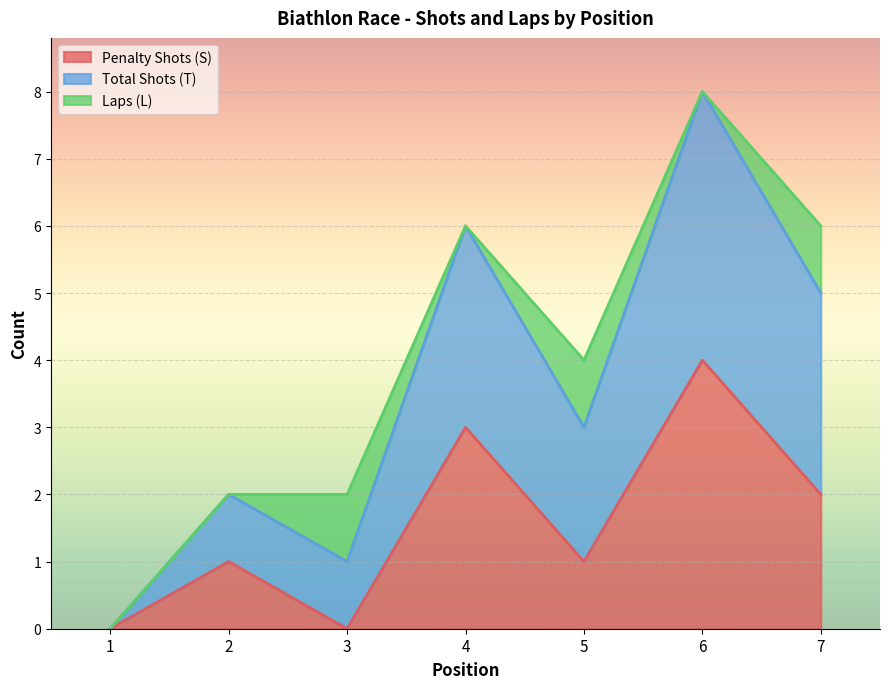

The Total Shots (T) series shows 5 at 1. True or false?

False